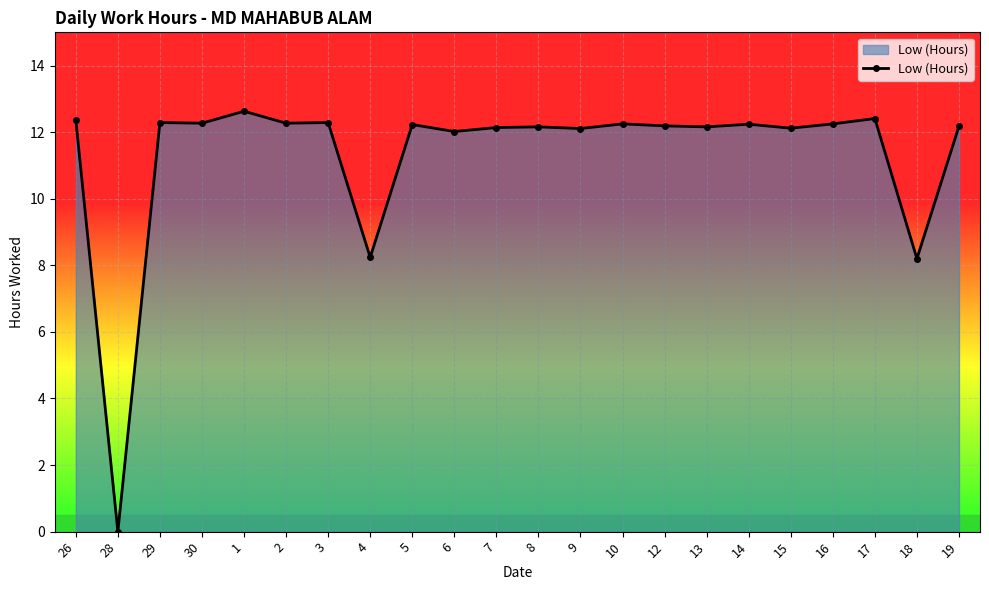

How many data points does each series have?

22